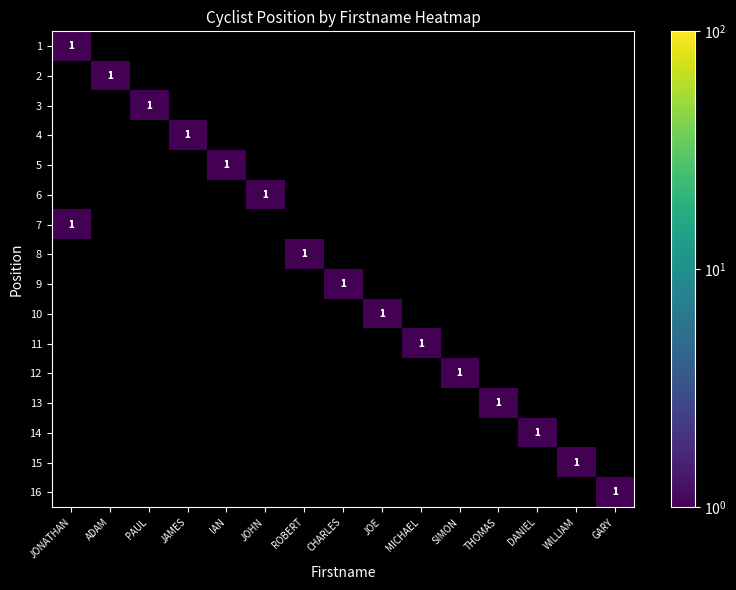

Is it true that 15 equals 2 at WILLIAM?

False